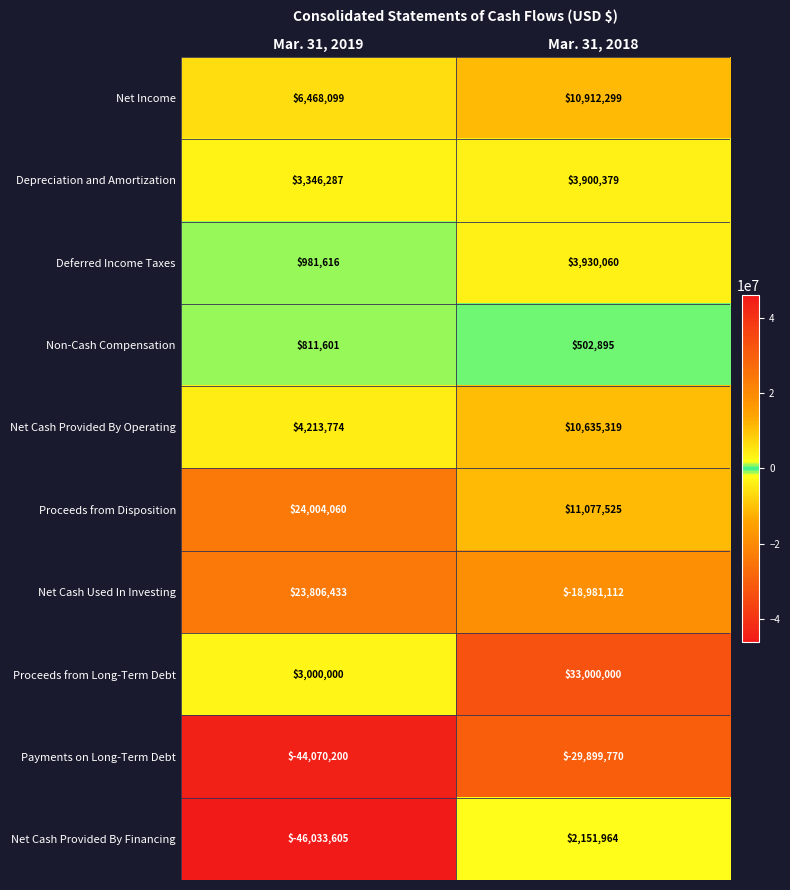

Which category has the lowest value in the Proceeds from Disposition series?

Mar. 31, 2018